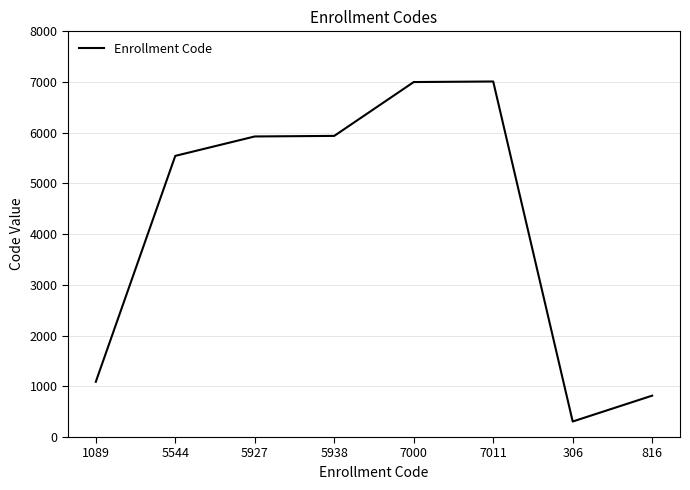

The chart shows a value of 5544 at 5544. True or false?

True